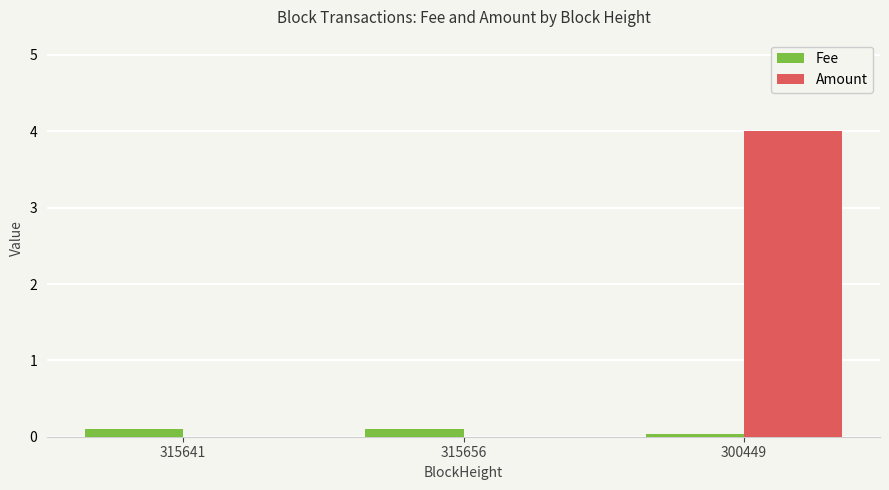

True or false: Fee has a value of 0.1 at 315656.

True